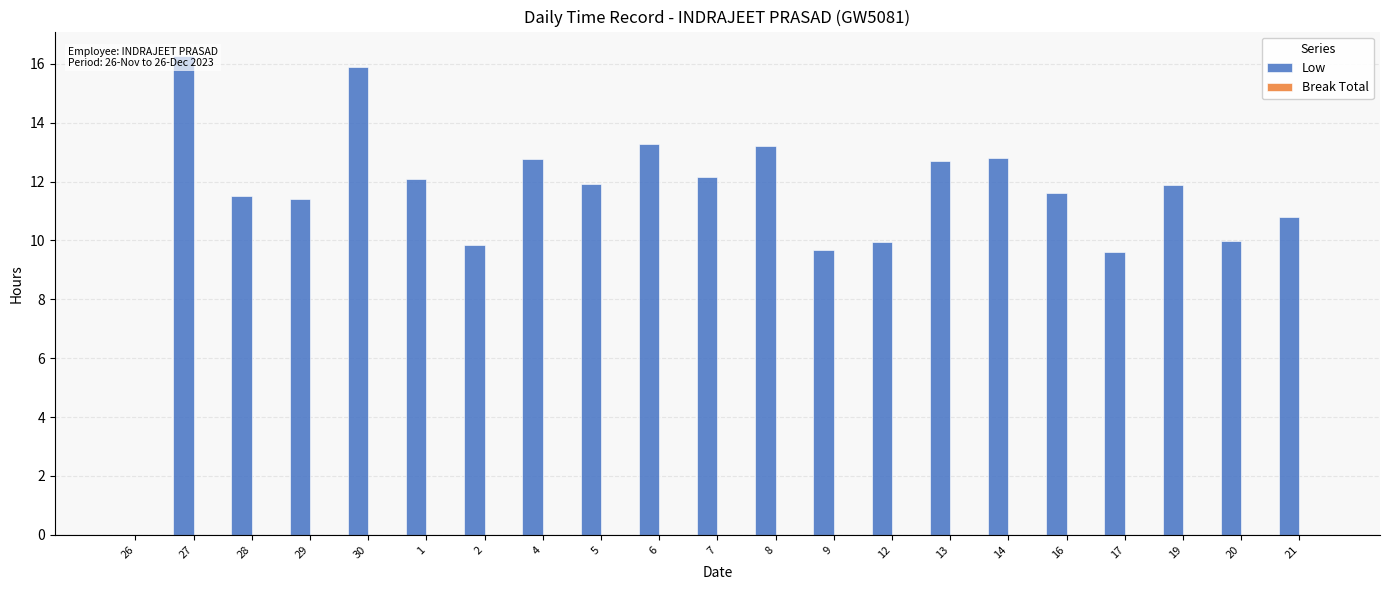

What is the label of the 3rd bar from the left?

28